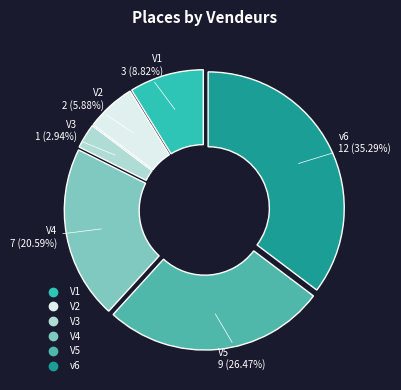

Count the number of slices in the pie.

6